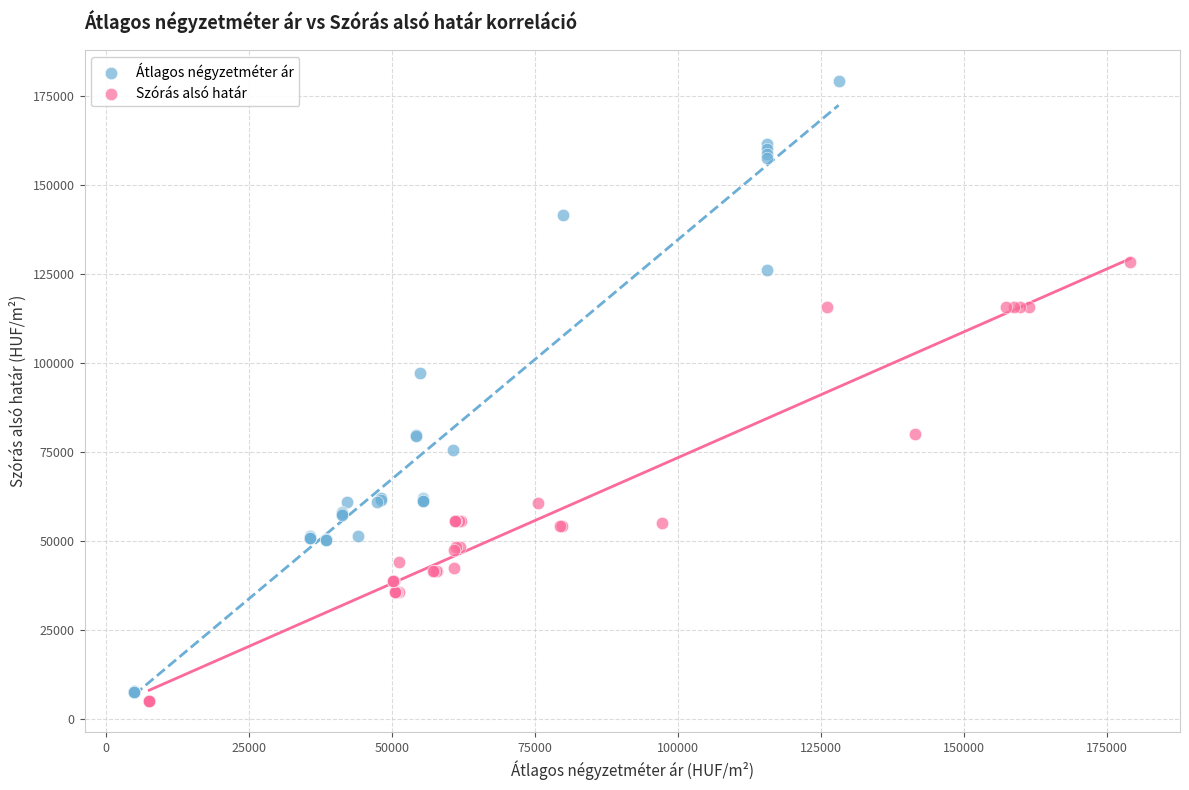

Which series has the widest spread of Y values?

Átlagos négyzetméter ár